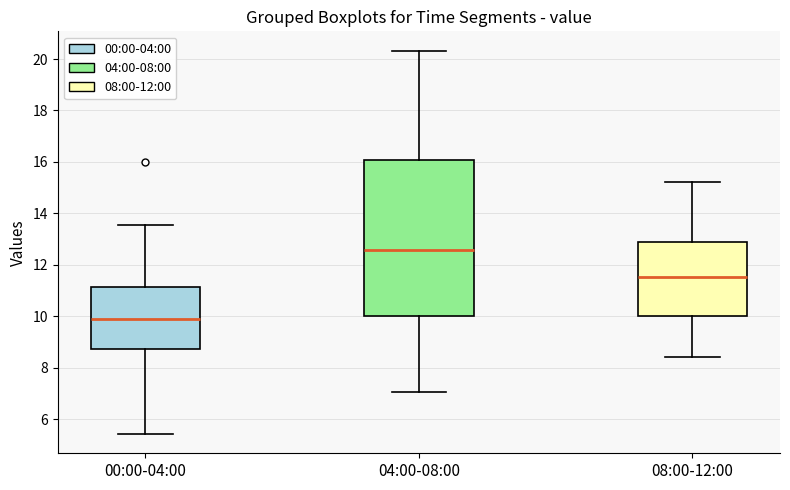

Reading left to right, transcribe this box plot: for each box, give where its median line is, the range the box spans, and where its two whiskers end, as read against the y-axis. The values are not printed on the chart, so give them approximately, as read against the axis.

00:00-04:00: median 10.0, box 8.8 to 11.2, whiskers 5.4 to 13.6
04:00-08:00: median 12.6, box 10.0 to 16.0, whiskers 7.0 to 20.4
08:00-12:00: median 11.6, box 10.0 to 12.8, whiskers 8.4 to 15.2